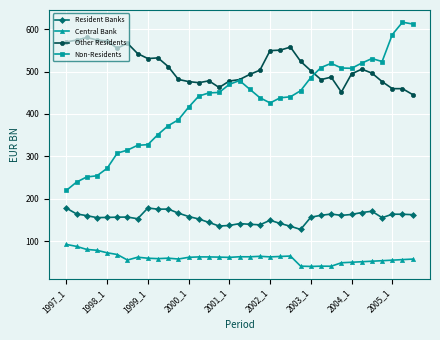

Which series has the widest spread of values?

Non-Residents